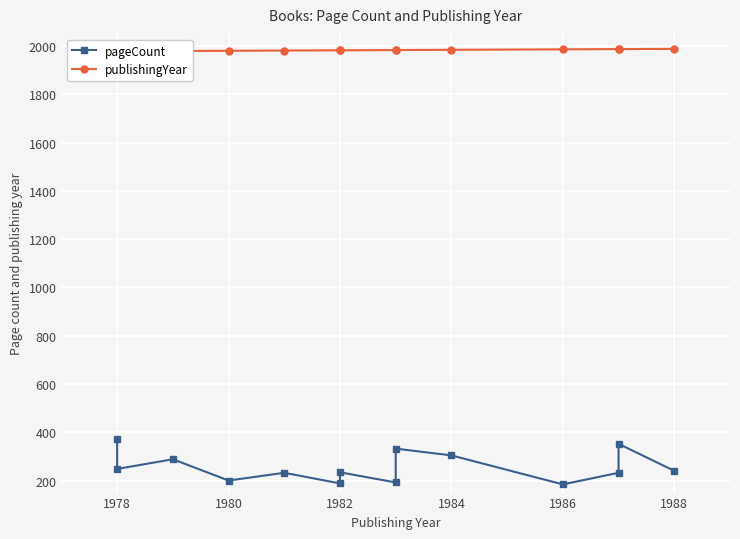

What is the difference between the maximum and minimum values in the publishingYear series?

10